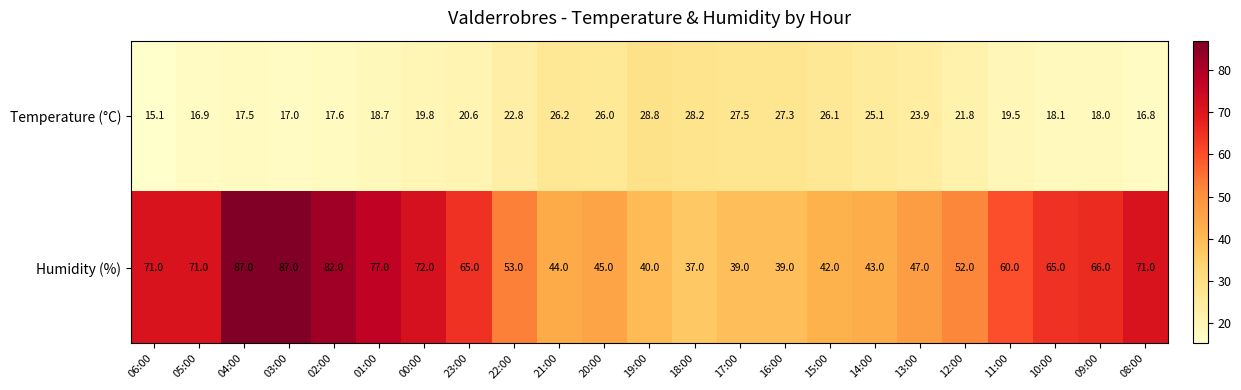

What is the difference between the maximum and minimum values in the Humidity (%) series?

50.0